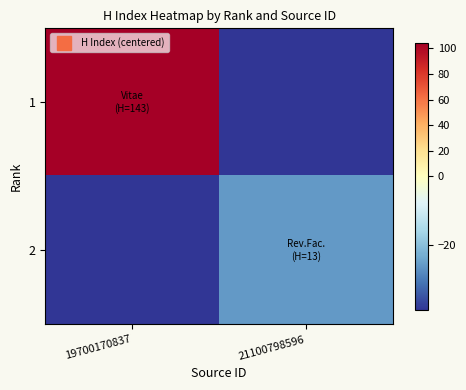

What is the difference between the highest and lowest values at 21100798596?

13